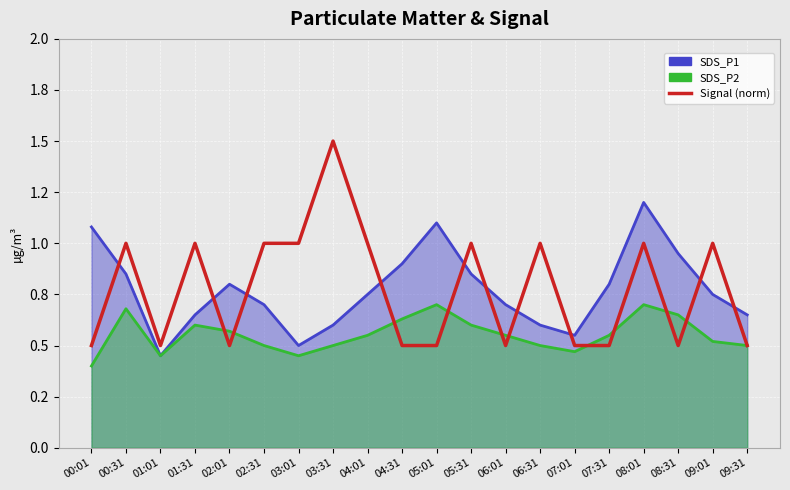

What position from the left is 03:31?

8